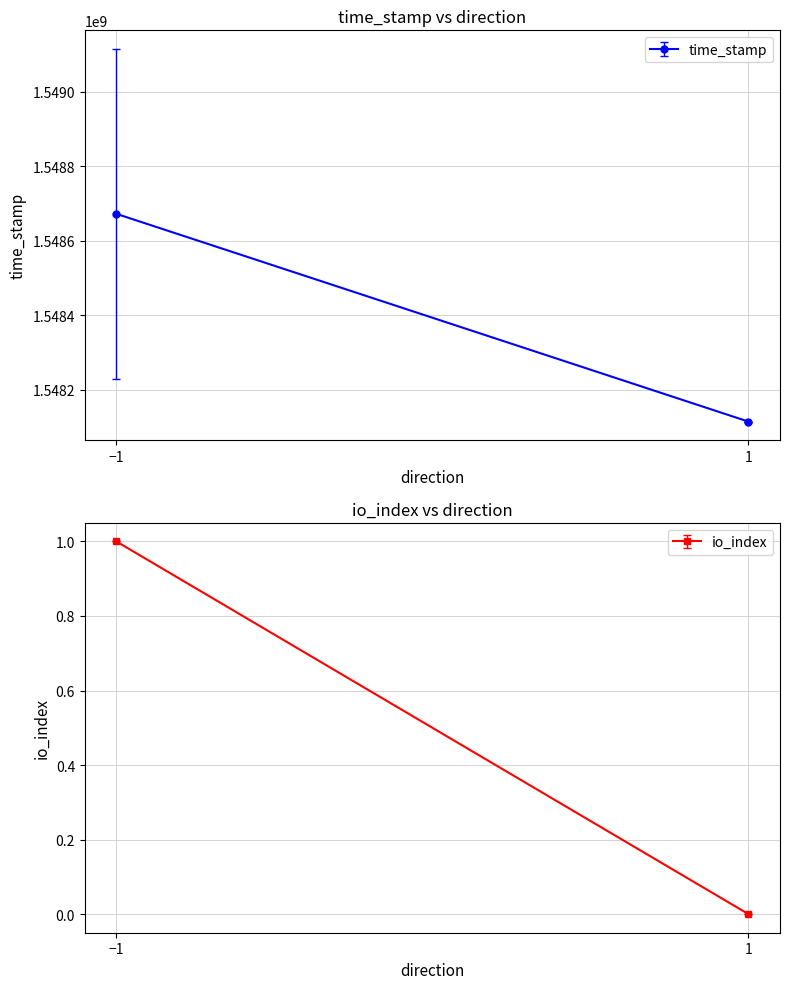

The value series shows 274.5 at 1. True or false?

False